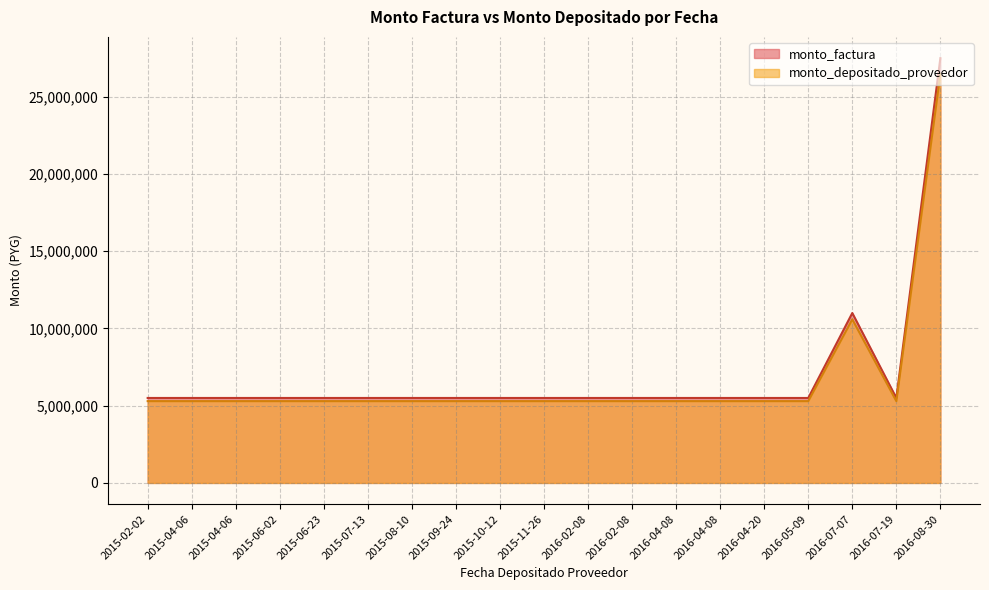

What is the average value of the monto_depositado_proveedor series?

6689852